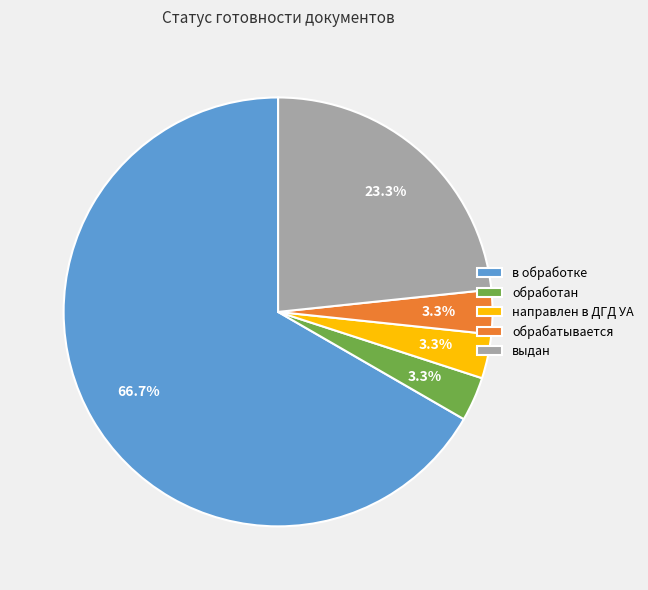

Is there a majority slice in this chart?

Yes